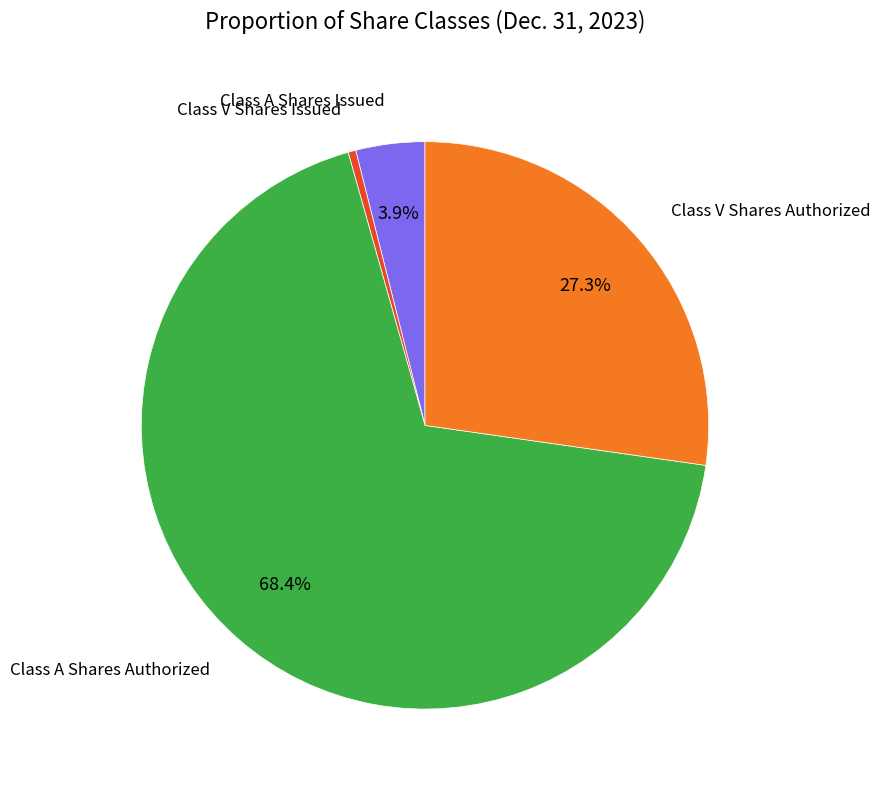

How many segments does this pie chart have?

4